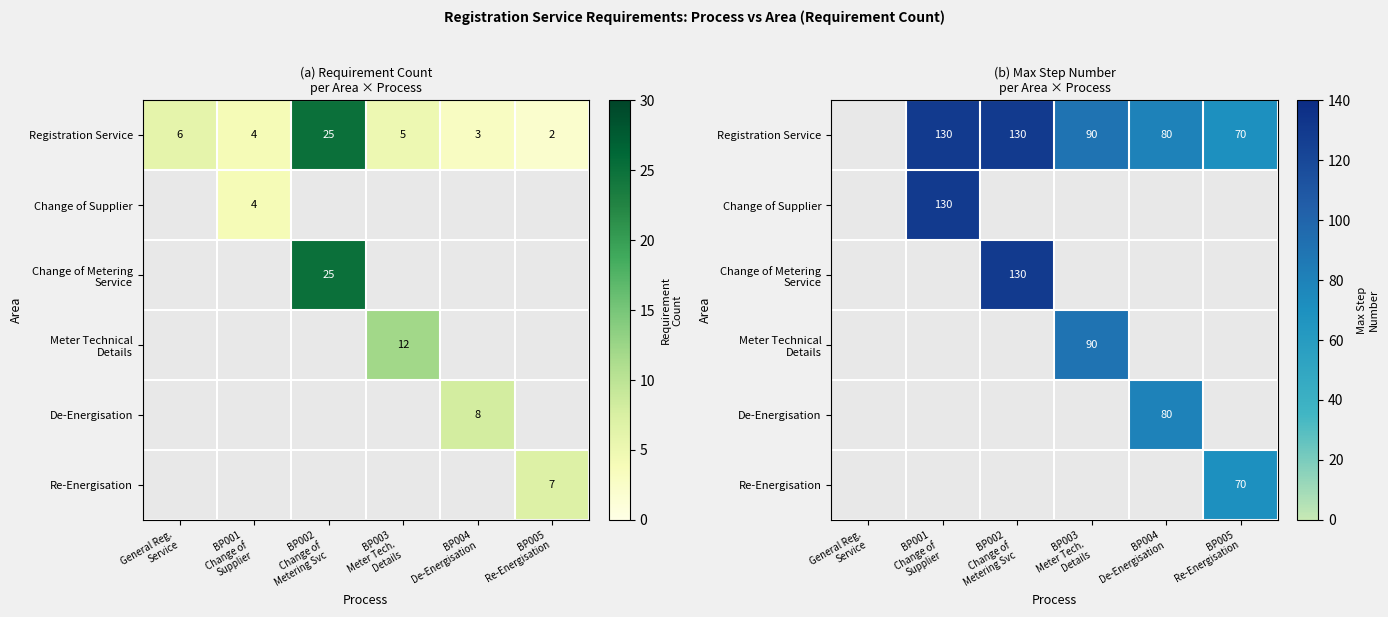

At which category does the chart reach its minimum across all series?

General Reg.
Service